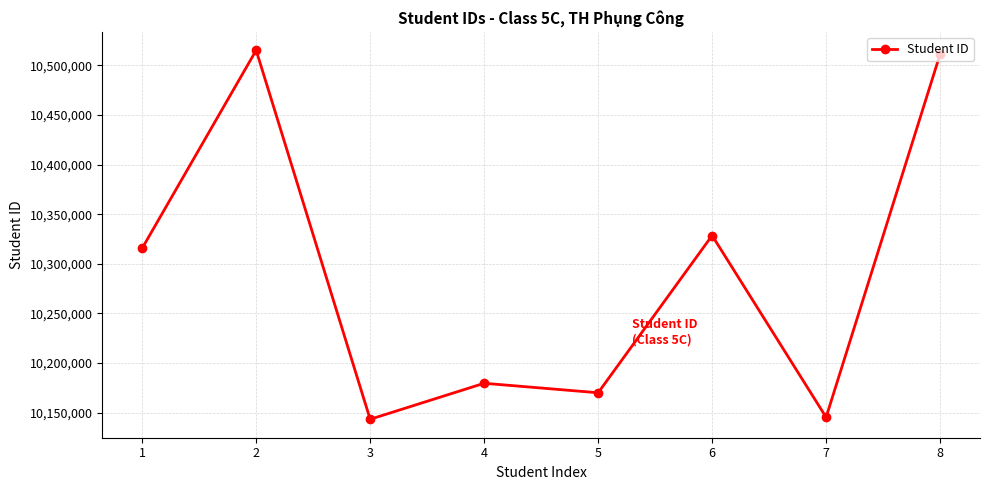

Reading left to right, transcribe all the data shown in this chart.

10315675	10515137	10143399	10179672	10170104	10328526	10145440	10511238